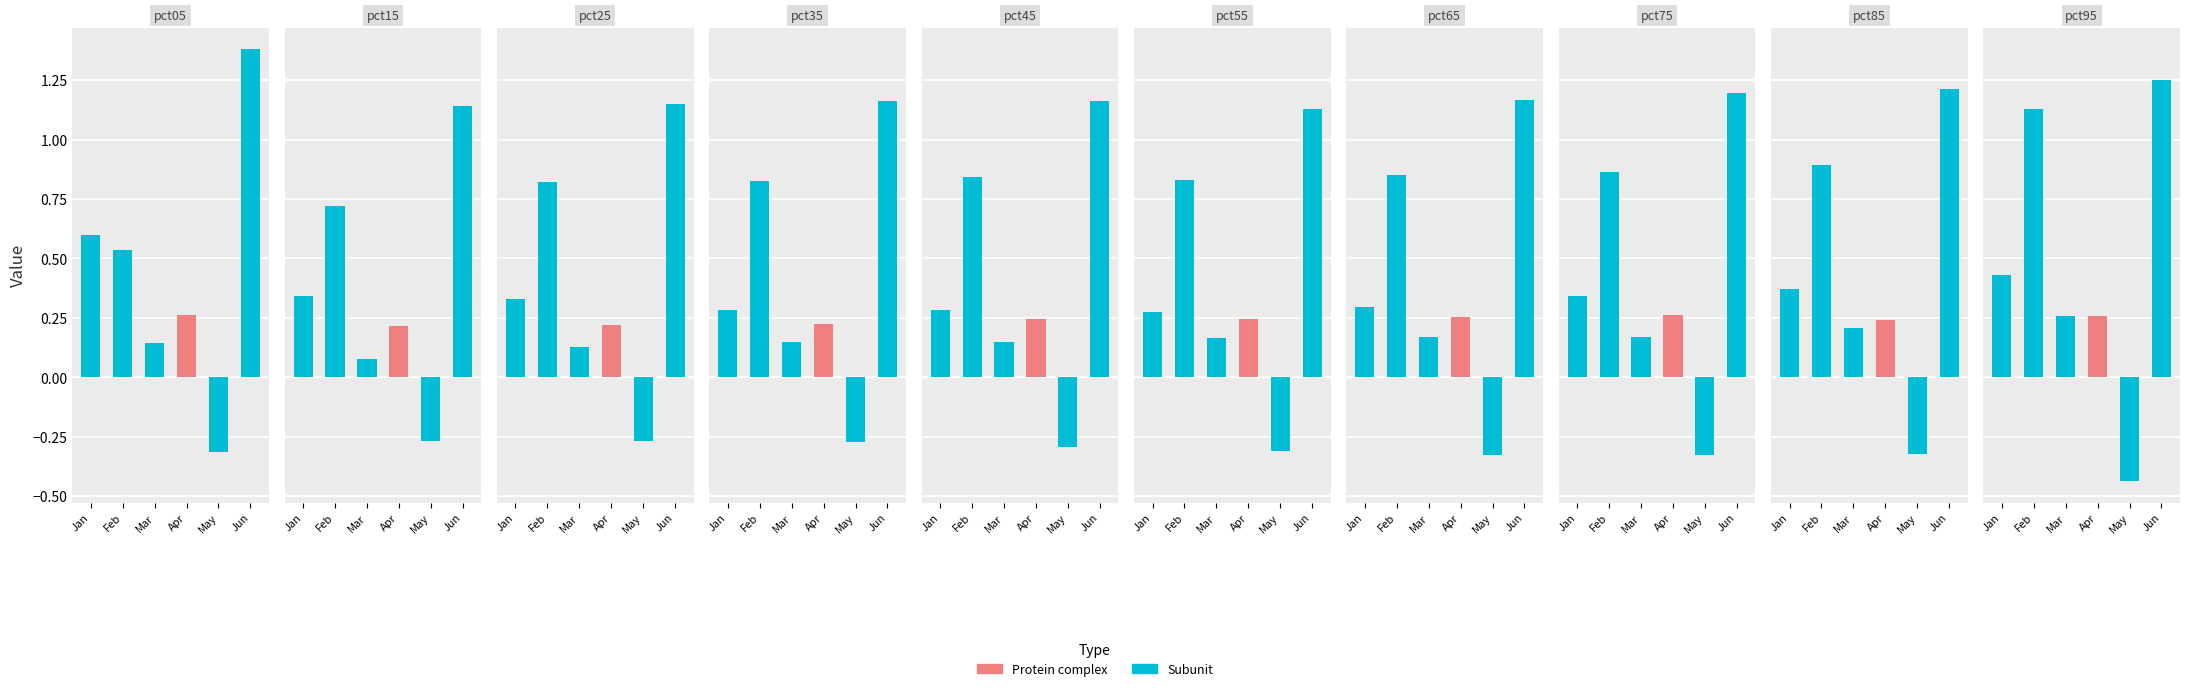

What is the spread (max minus min) of values at pct35?

1.4